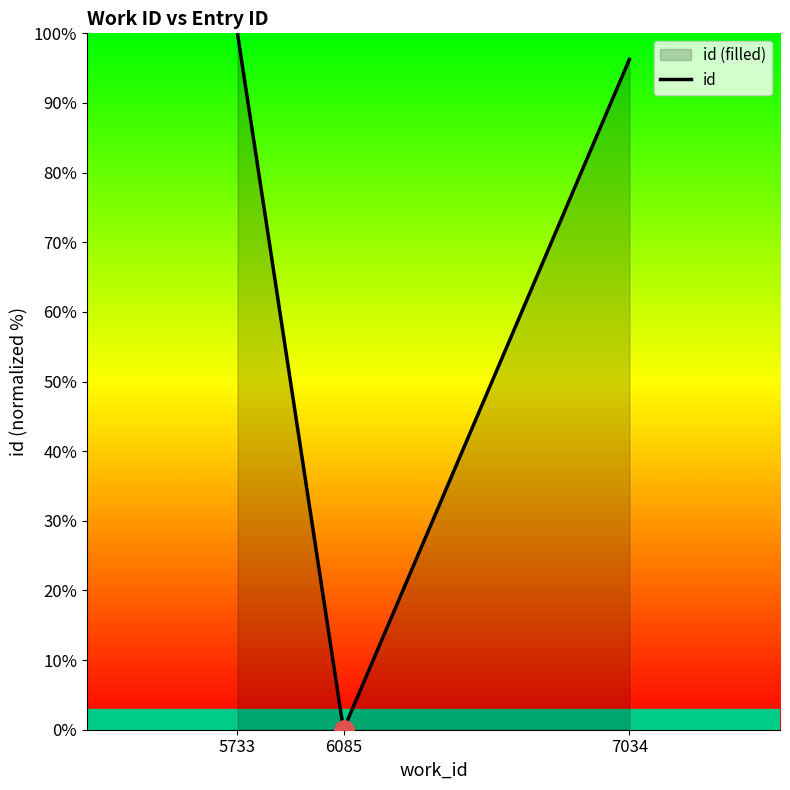

Reading right to left, extract all data points from this chart.

7034=96.2	6085=0.0	5733=100.0